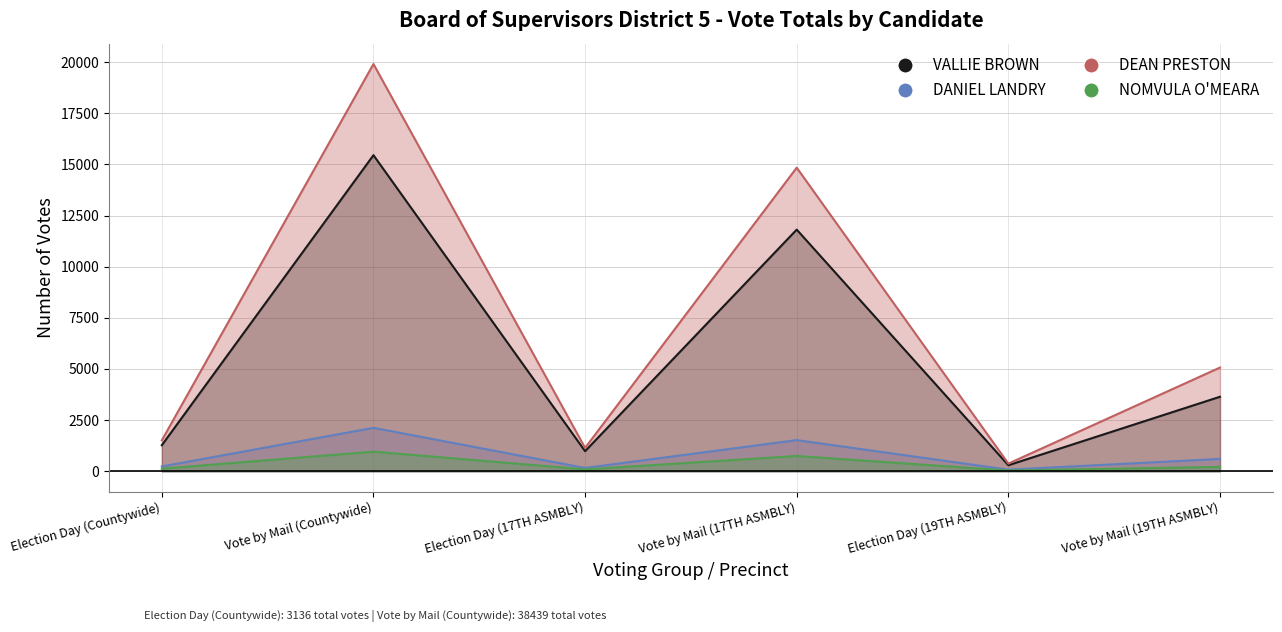

At which label does DANIEL LANDRY first exceed 600?

Vote by Mail (Countywide)